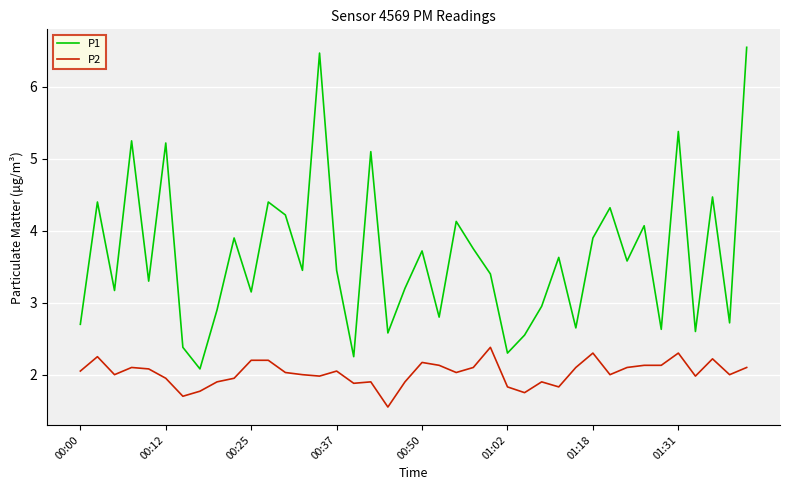

True or false: P2 and P1 cross at least once.

False